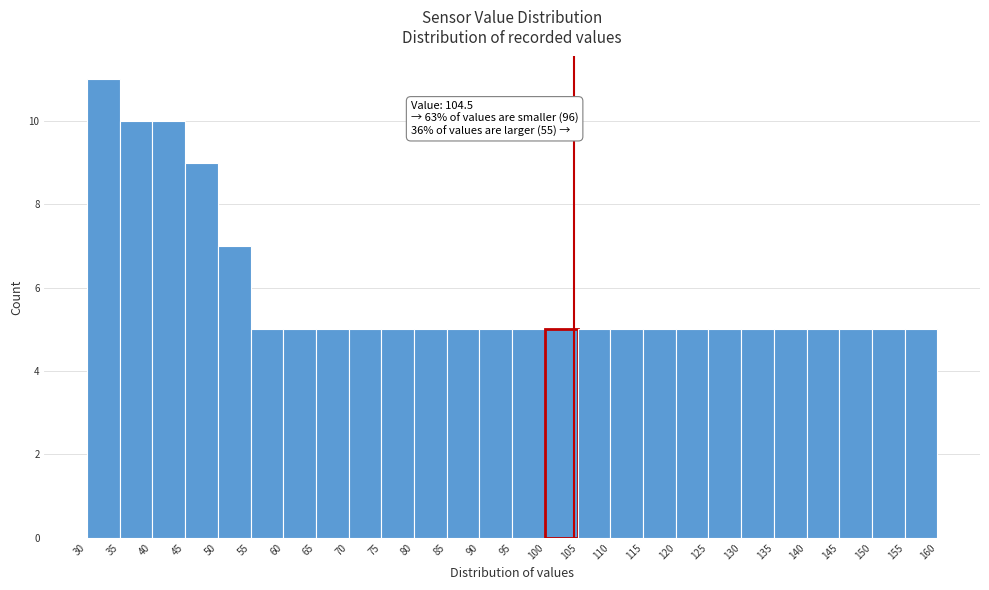

Over which range of the x-axis is the bar tallest?

30 to 35